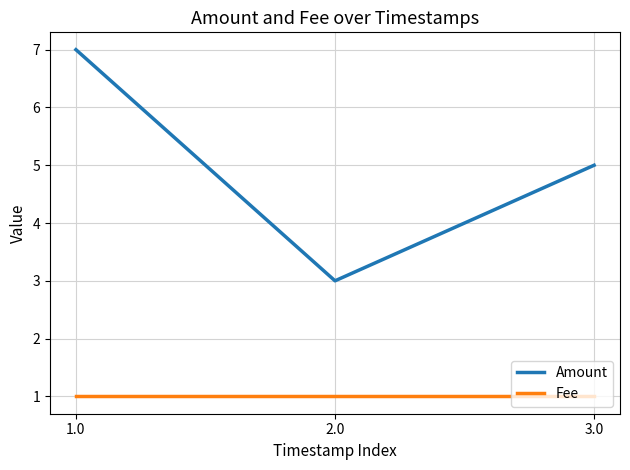

Count the number of categories in the chart.

3